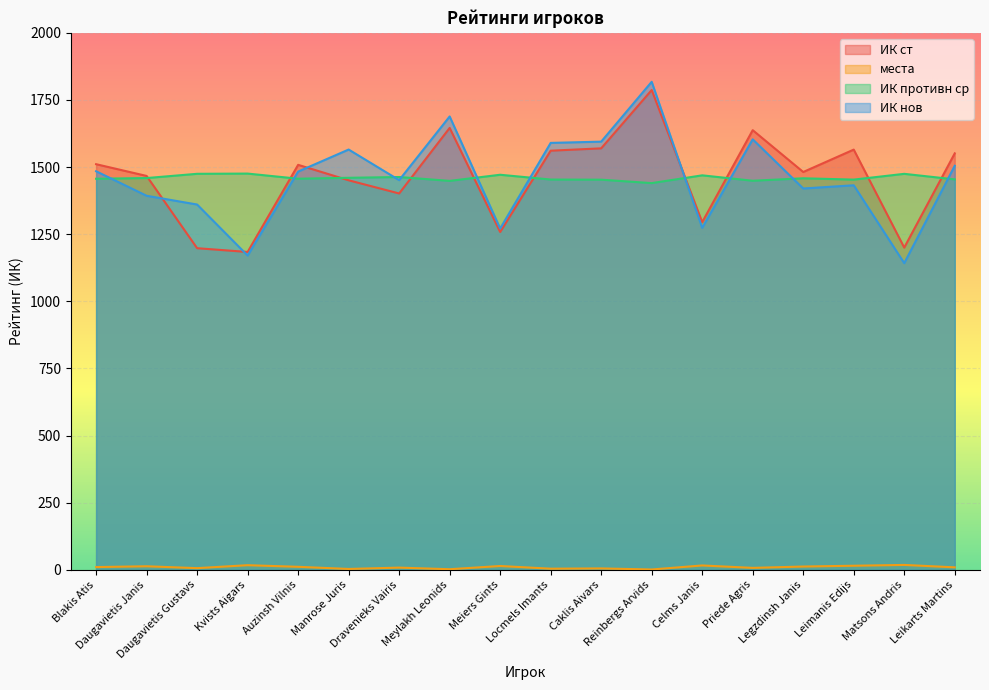

What is the label of the 8th point from the right?

Caklis Aivars